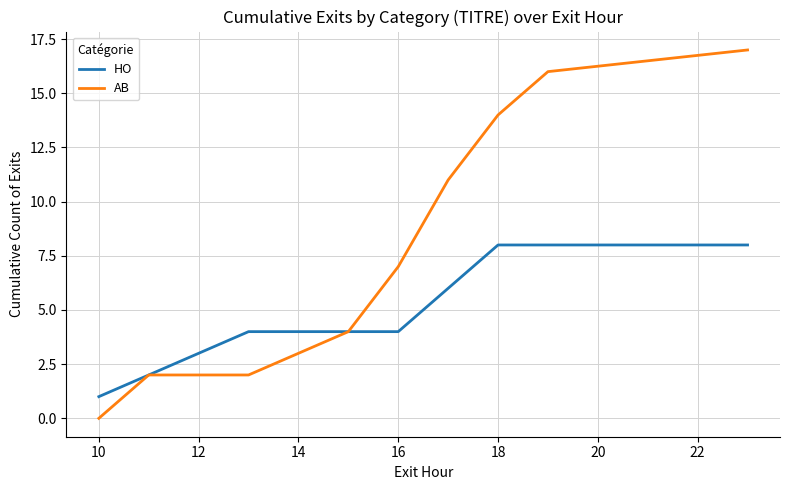

True or false: AB has more than 1 interior local peaks.

False